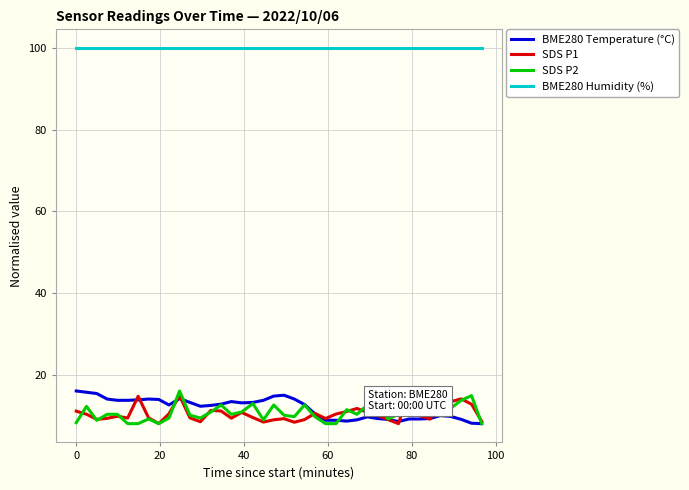

What is the maximum value for BME280 Temperature (°C)?

16.0